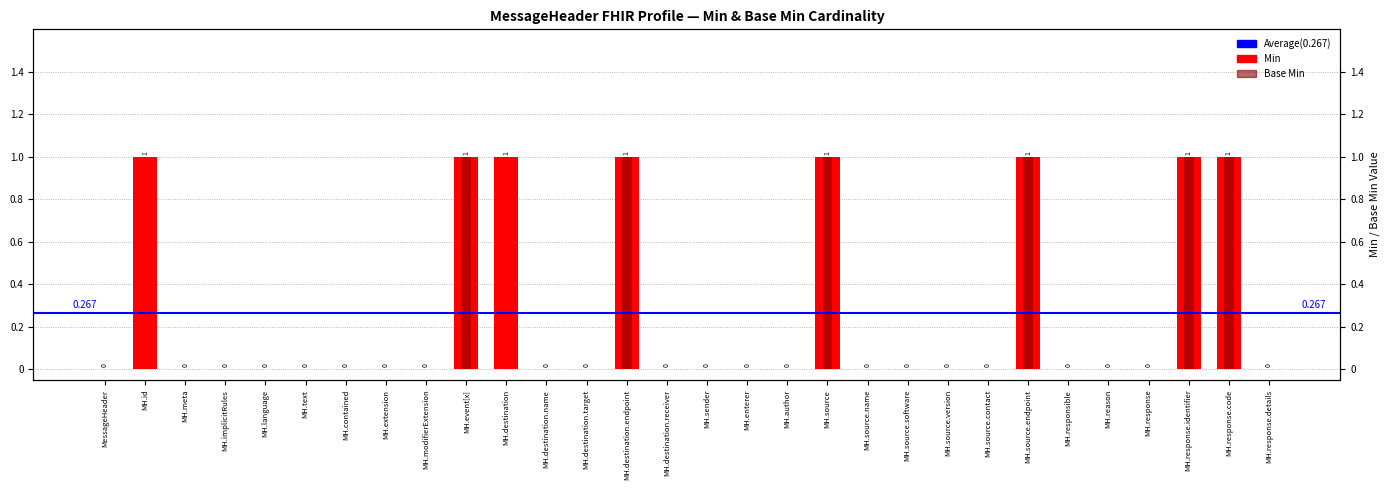

What is the label of the 25th bar from the right?

MH.text